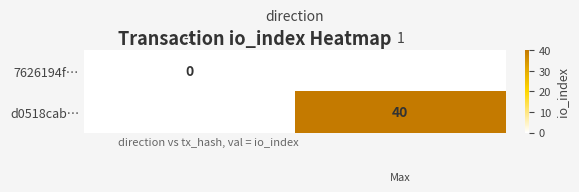

The d0518cab… series shows 63 at 1. True or false?

False